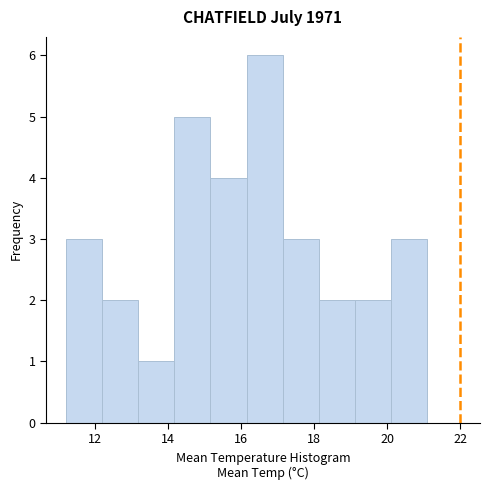

How tall is the bar that spans 20.2 to 21.2 on the x-axis? Neither the bar edges nor the heights are printed on the chart, so give them approximately, as read against the axes.

3